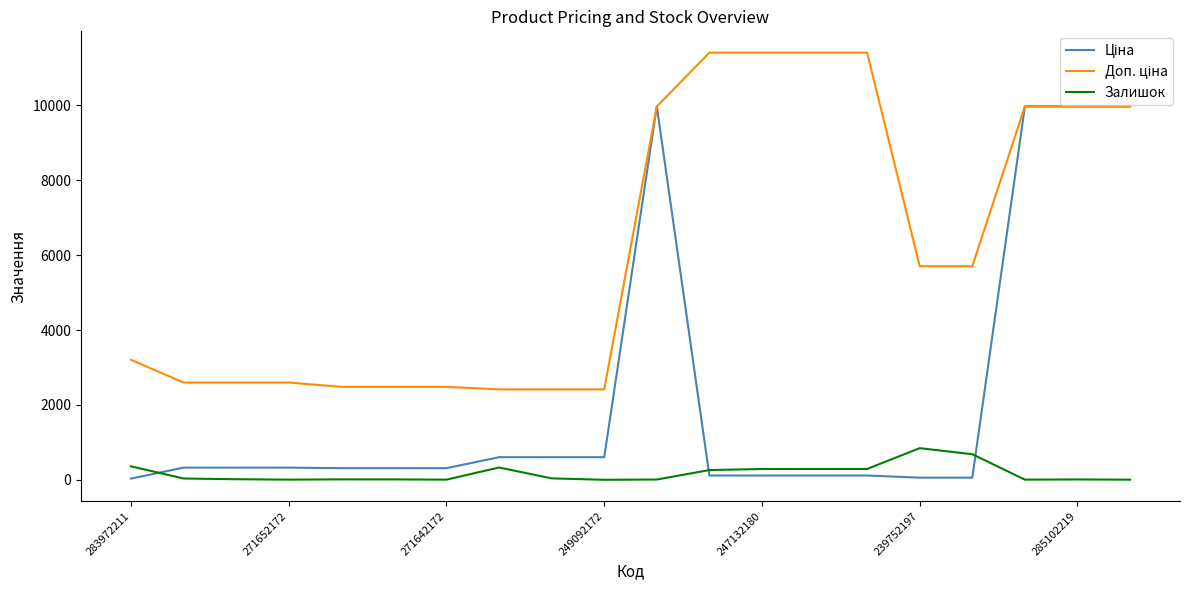

What is the maximum value for Залишок?

845.0